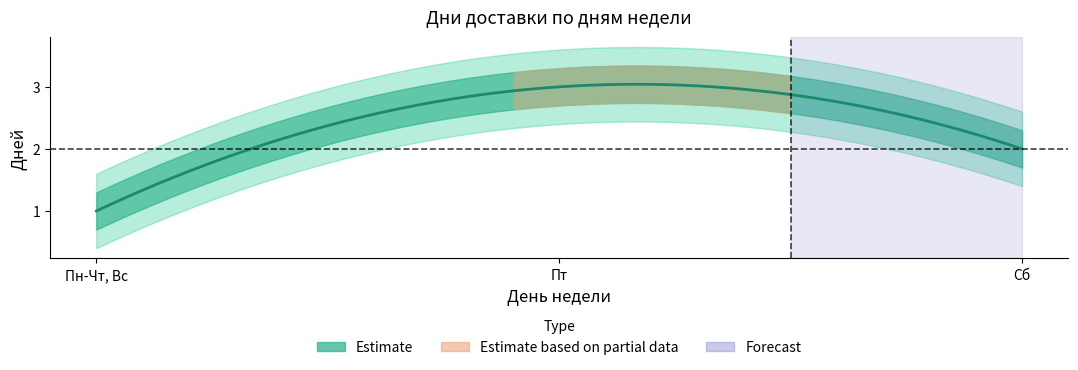

Reading right to left, extract all data points from this chart.

Сб=2	Пт=3	Пн-Чт, Вс=1